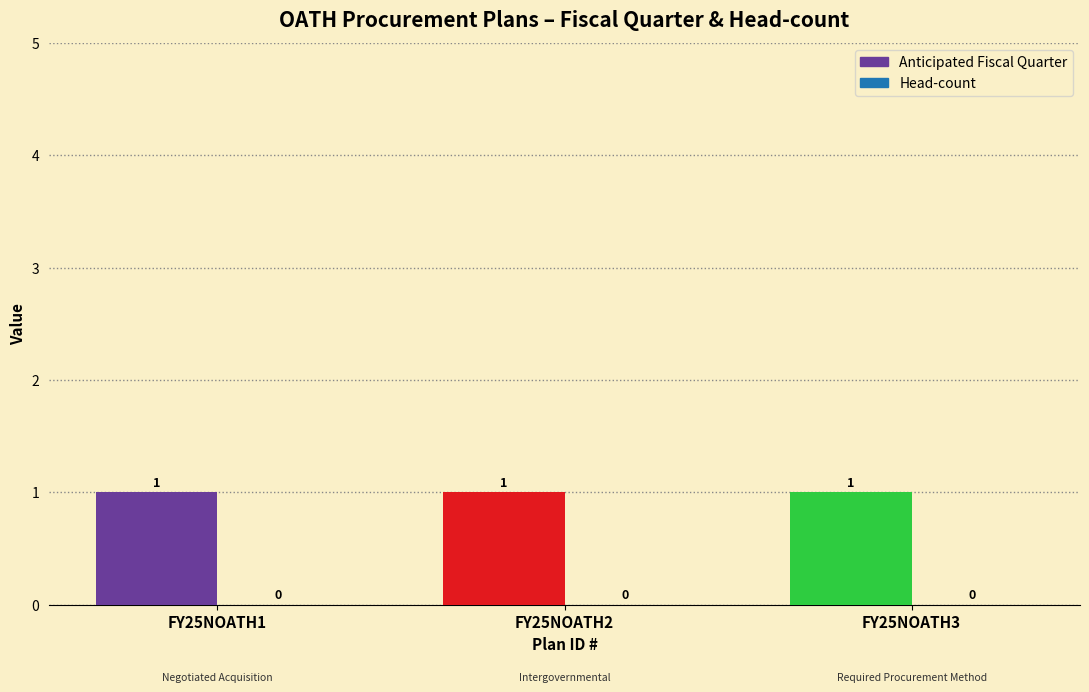

Which has a higher value, FY25NOATH1 or FY25NOATH2?

FY25NOATH1